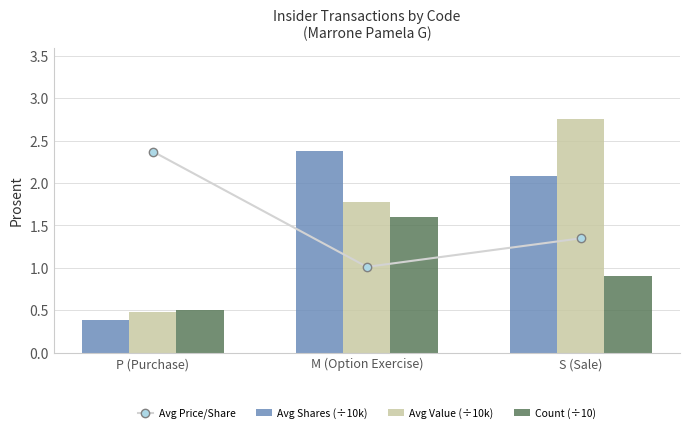

What is the approximate value of Avg Value (÷10k) at S (Sale)?

2.8